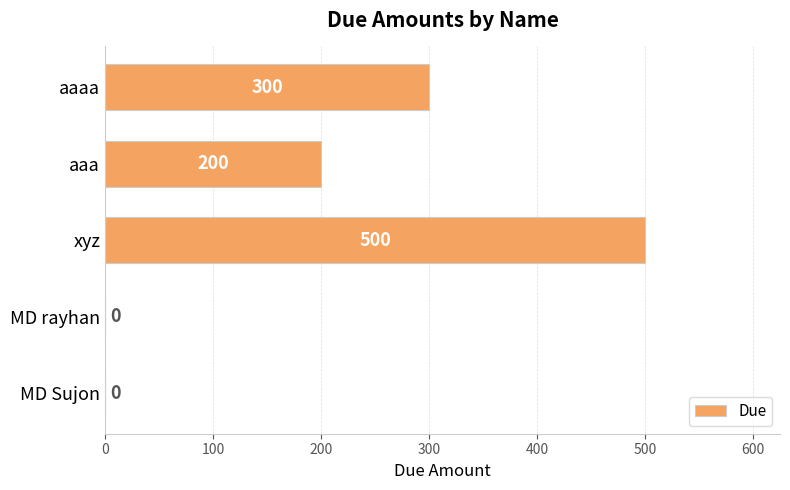

Reading bottom to top, extract all data points from this chart.

MD Sujon=0	MD rayhan=0	xyz=500	aaa=200	aaaa=300